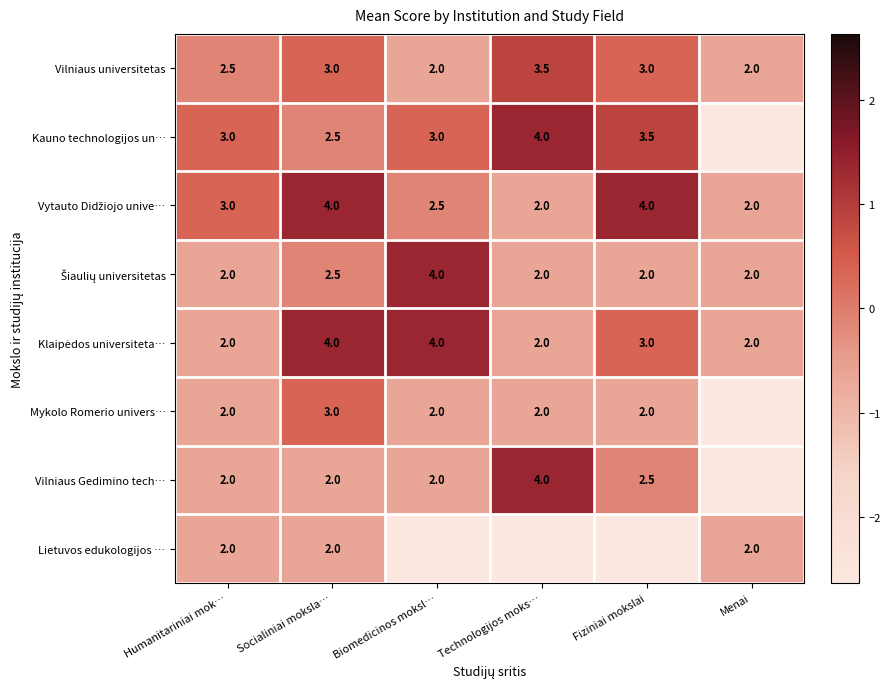

Between Humanitariniai mok… and Menai, which is larger?

Humanitariniai mok…